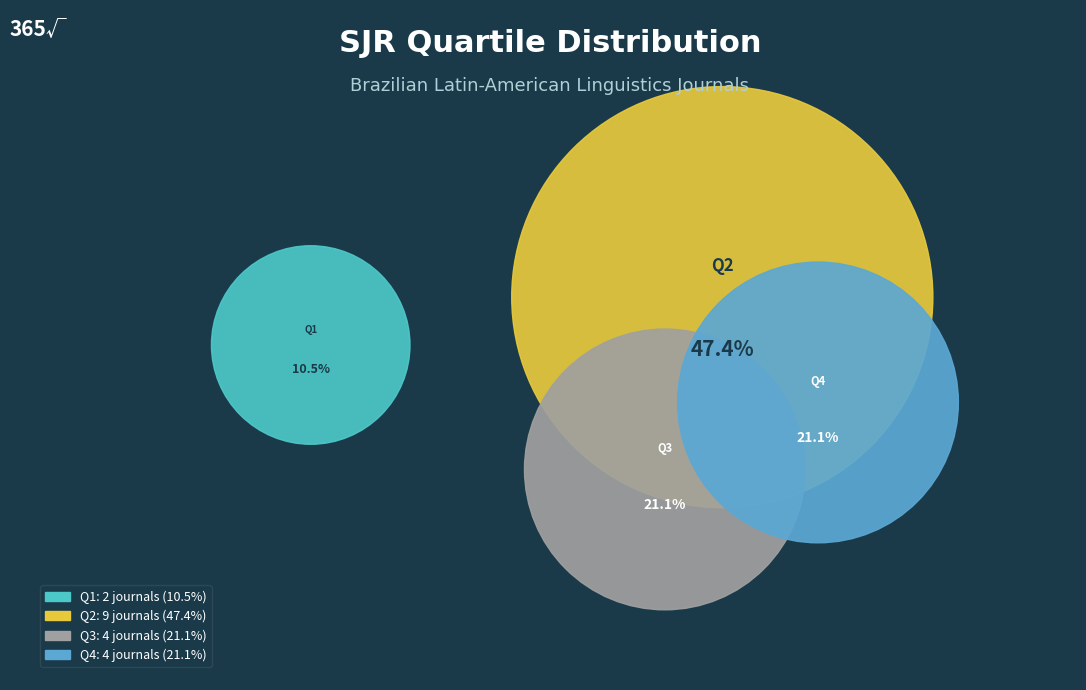

What is the ratio of the value at Q2 to the value at Q1?

4.5